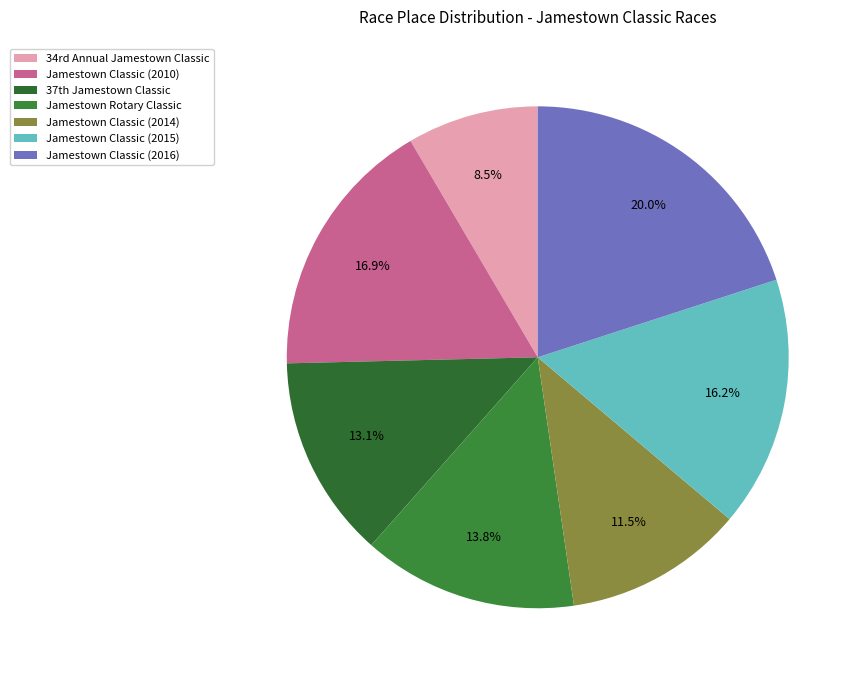

How many slices are in this pie chart?

7